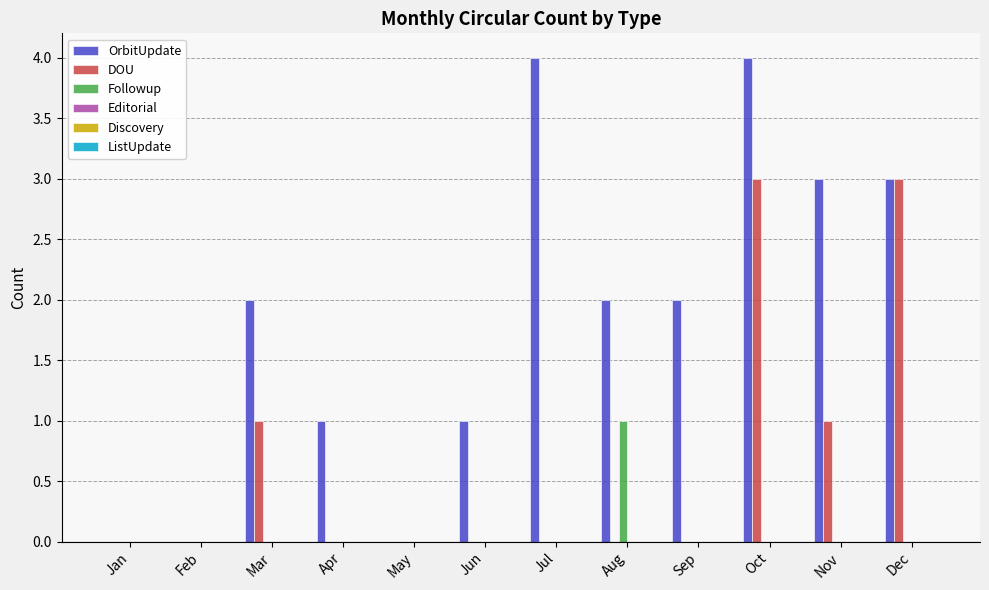

Between Jun and Nov, which series saw the biggest shift?

OrbitUpdate